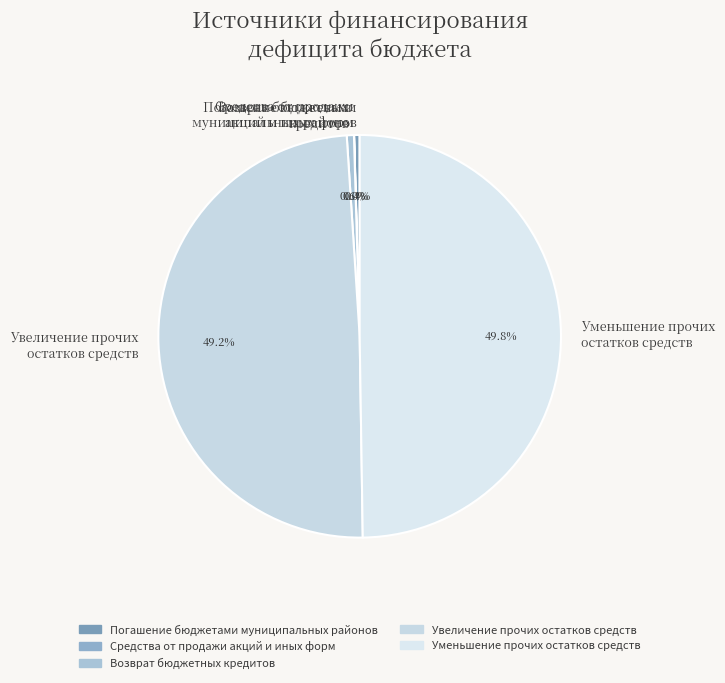

To the nearest percent, what is the difference between the largest and smallest slice percentages?

50%